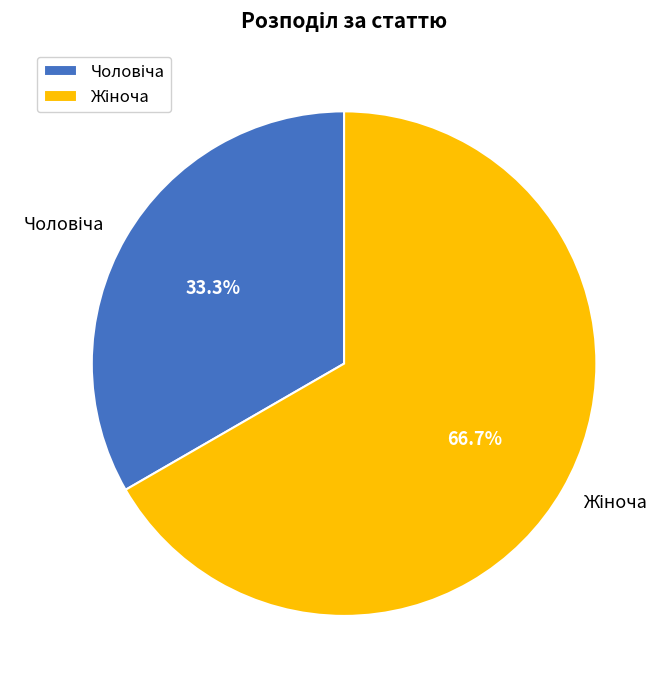

Is there a majority slice in this chart?

Yes